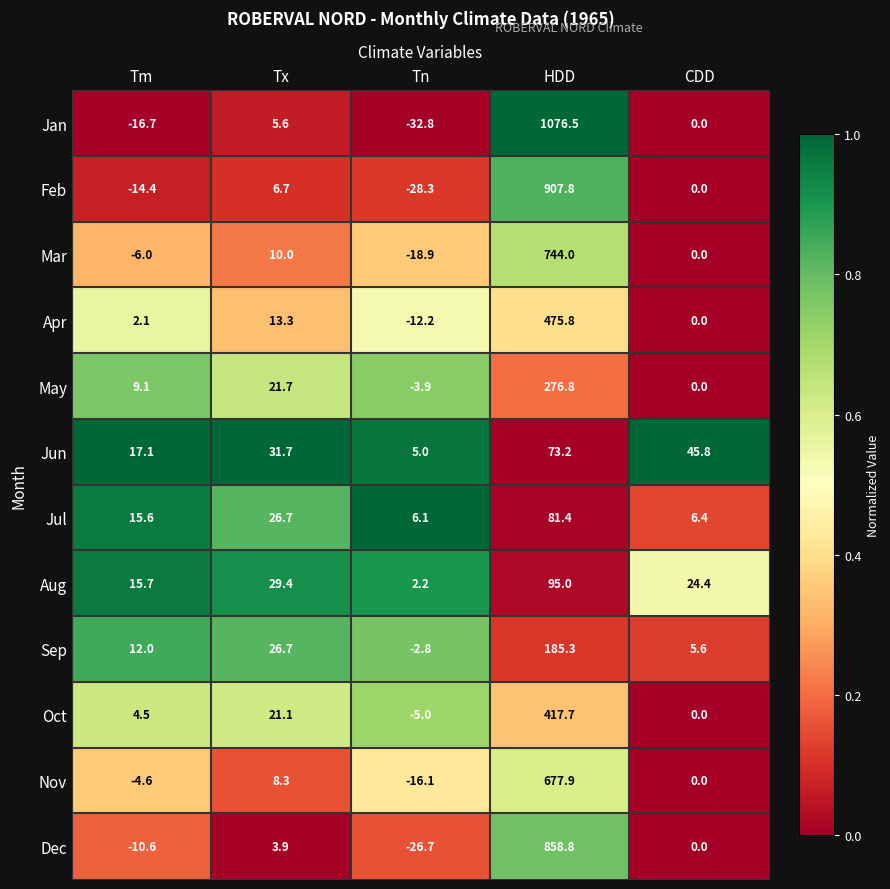

At which category is the sum across all series the highest?

HDD